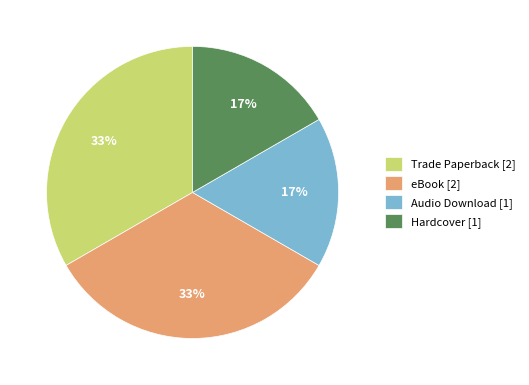

Is there any slice that represents more than half of the pie?

No